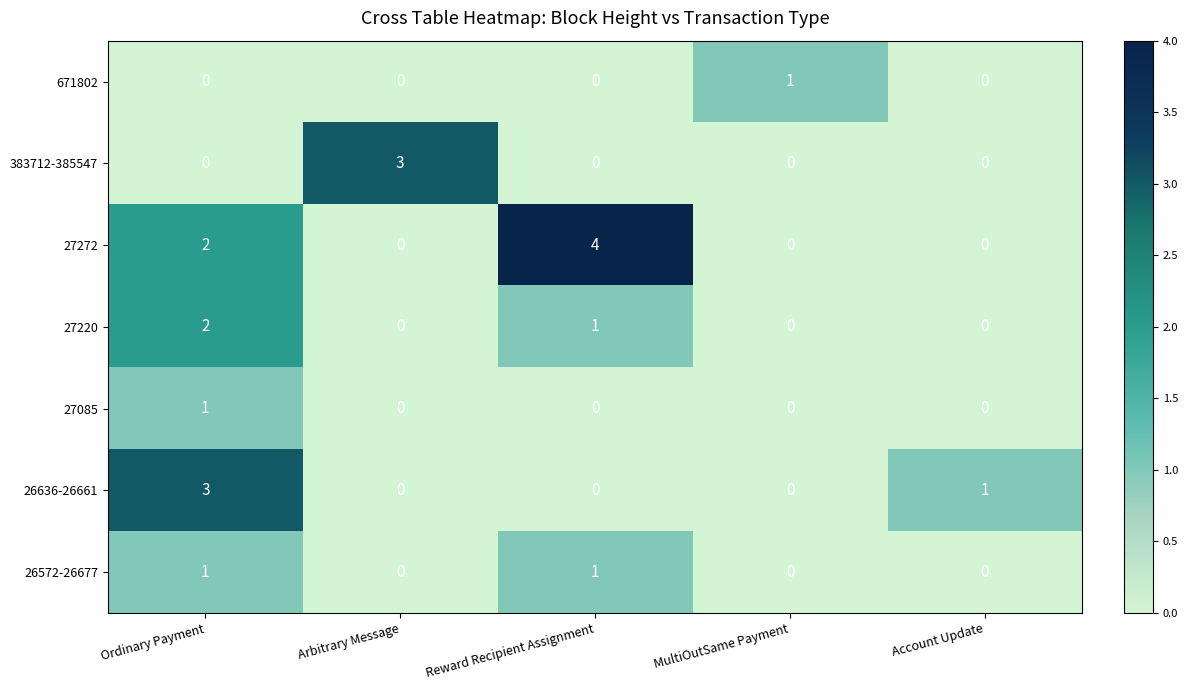

Count the 27272 values in the range 0 to 2.

4